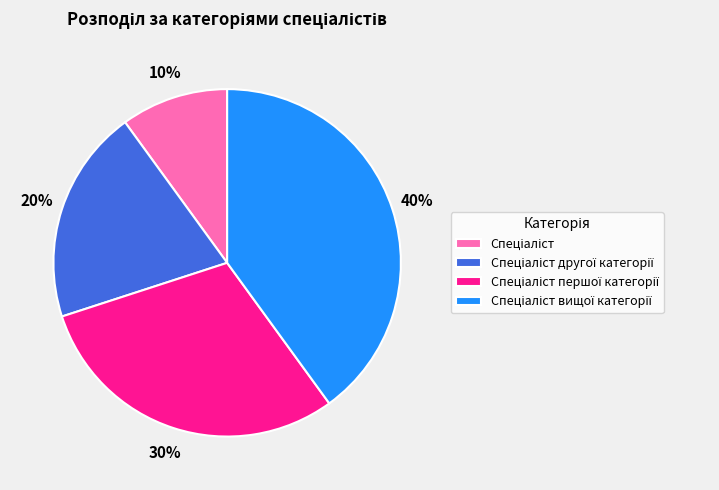

Is there any slice that represents more than half of the pie?

No